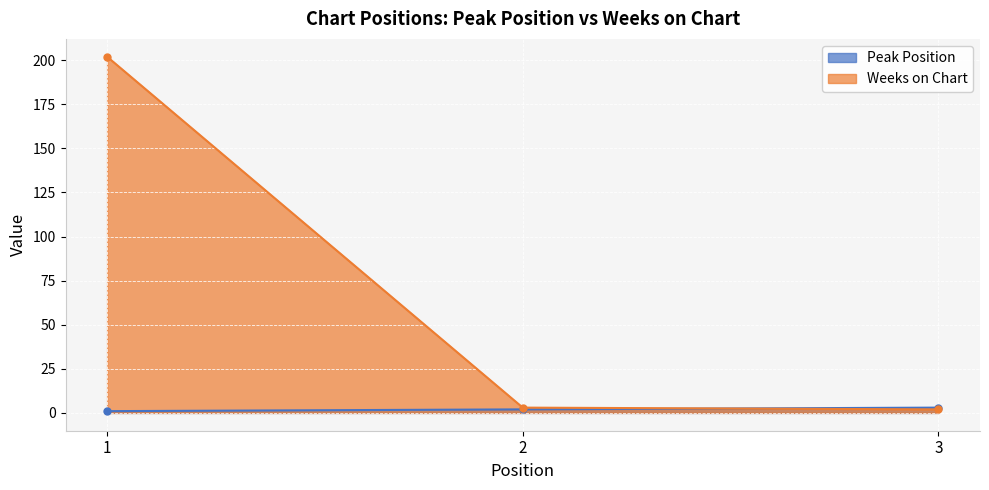

How many lines are shown in the chart?

2